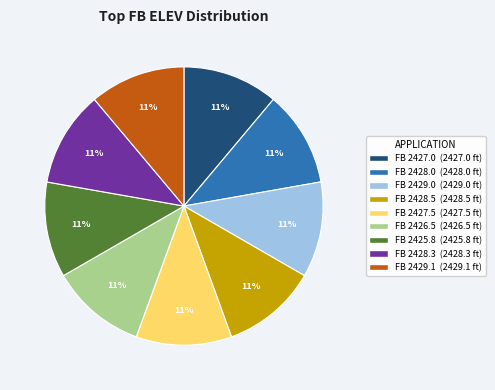

To the nearest percent, what is the average slice percentage?

11%